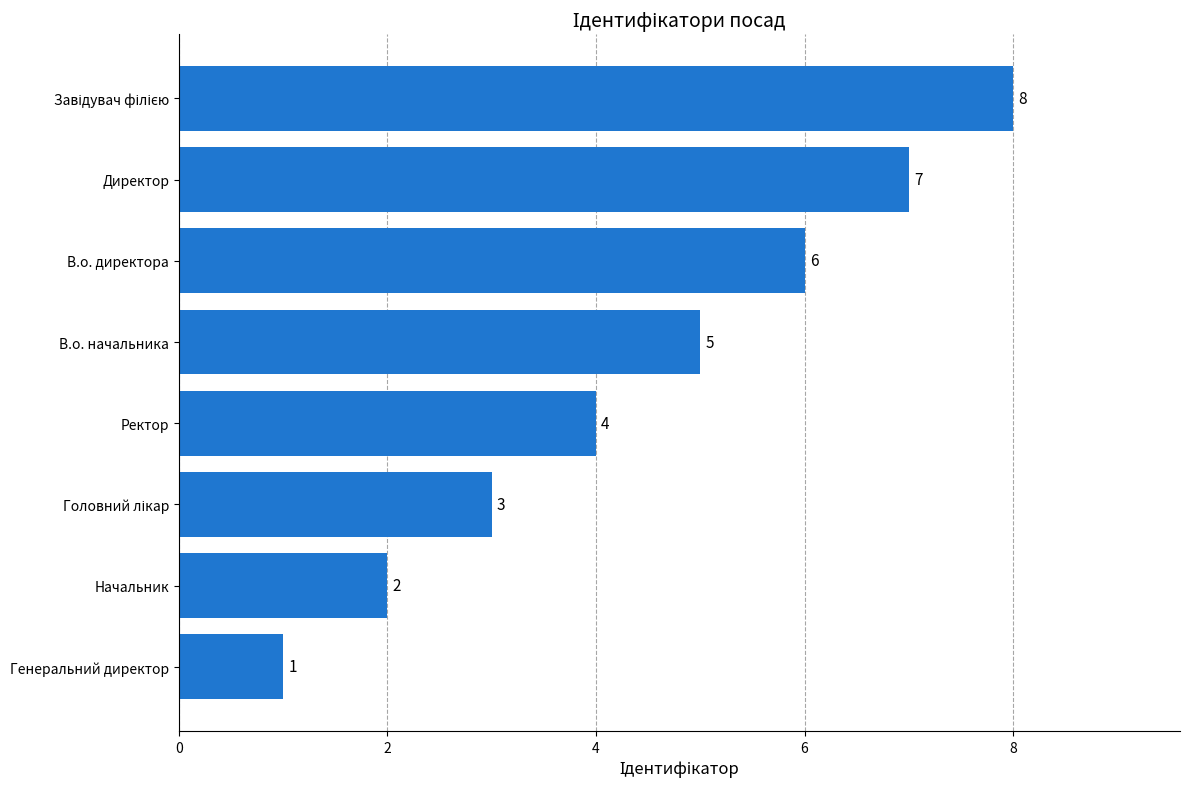

What is the smallest value displayed?

1